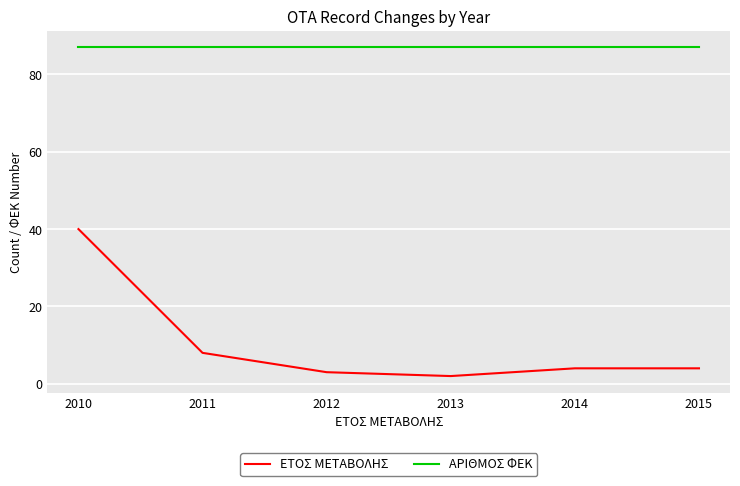

Which series has the largest range (max minus min)?

ΕΤΟΣ ΜΕΤΑΒΟΛΗΣ